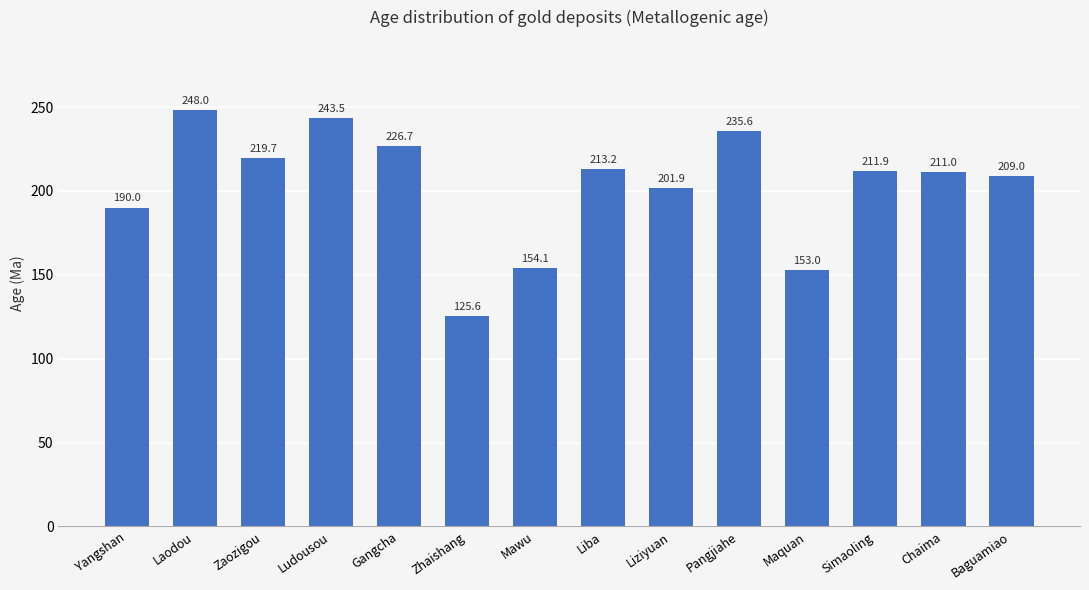

How many data points does each series have?

14